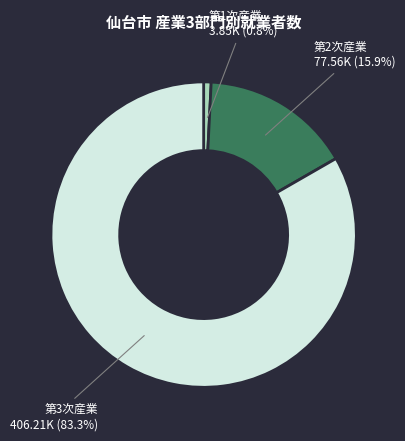

Which has a higher value, 第3次産業 or 第2次産業?

第3次産業